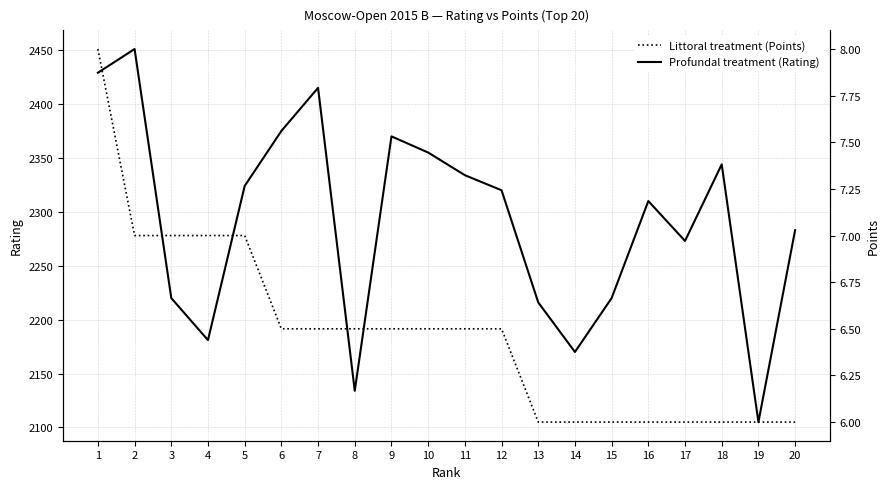

Is the value of Littoral treatment (Points) at 20 greater than the value of Profundal treatment (Rating) at 8?

No